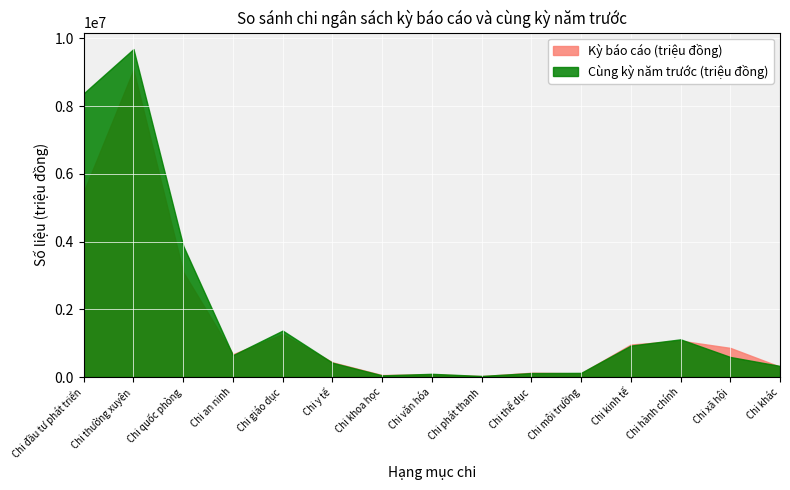

Between which two adjacent categories do Cùng kỳ năm trước (triệu đồng) and Kỳ báo cáo (triệu đồng) first intersect?

Chi quốc phòng and Chi an ninh